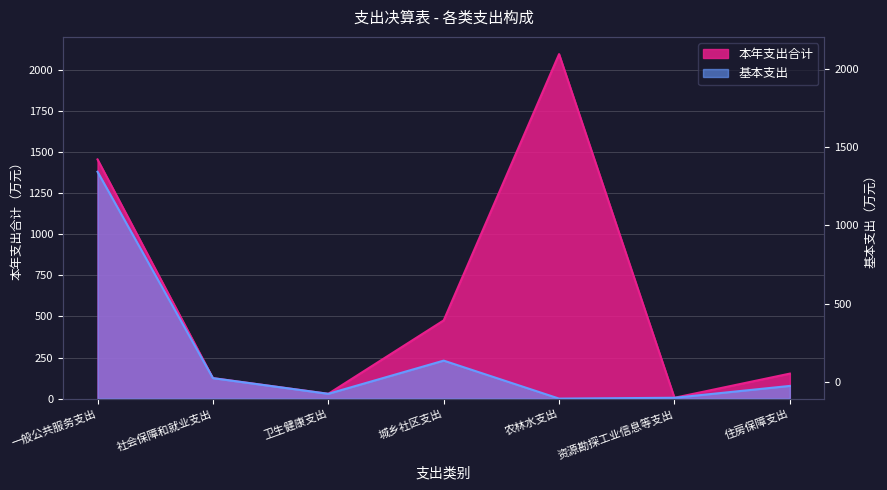

Rank the series at 卫生健康支出 from lowest to highest value.

本年支出合计, 基本支出